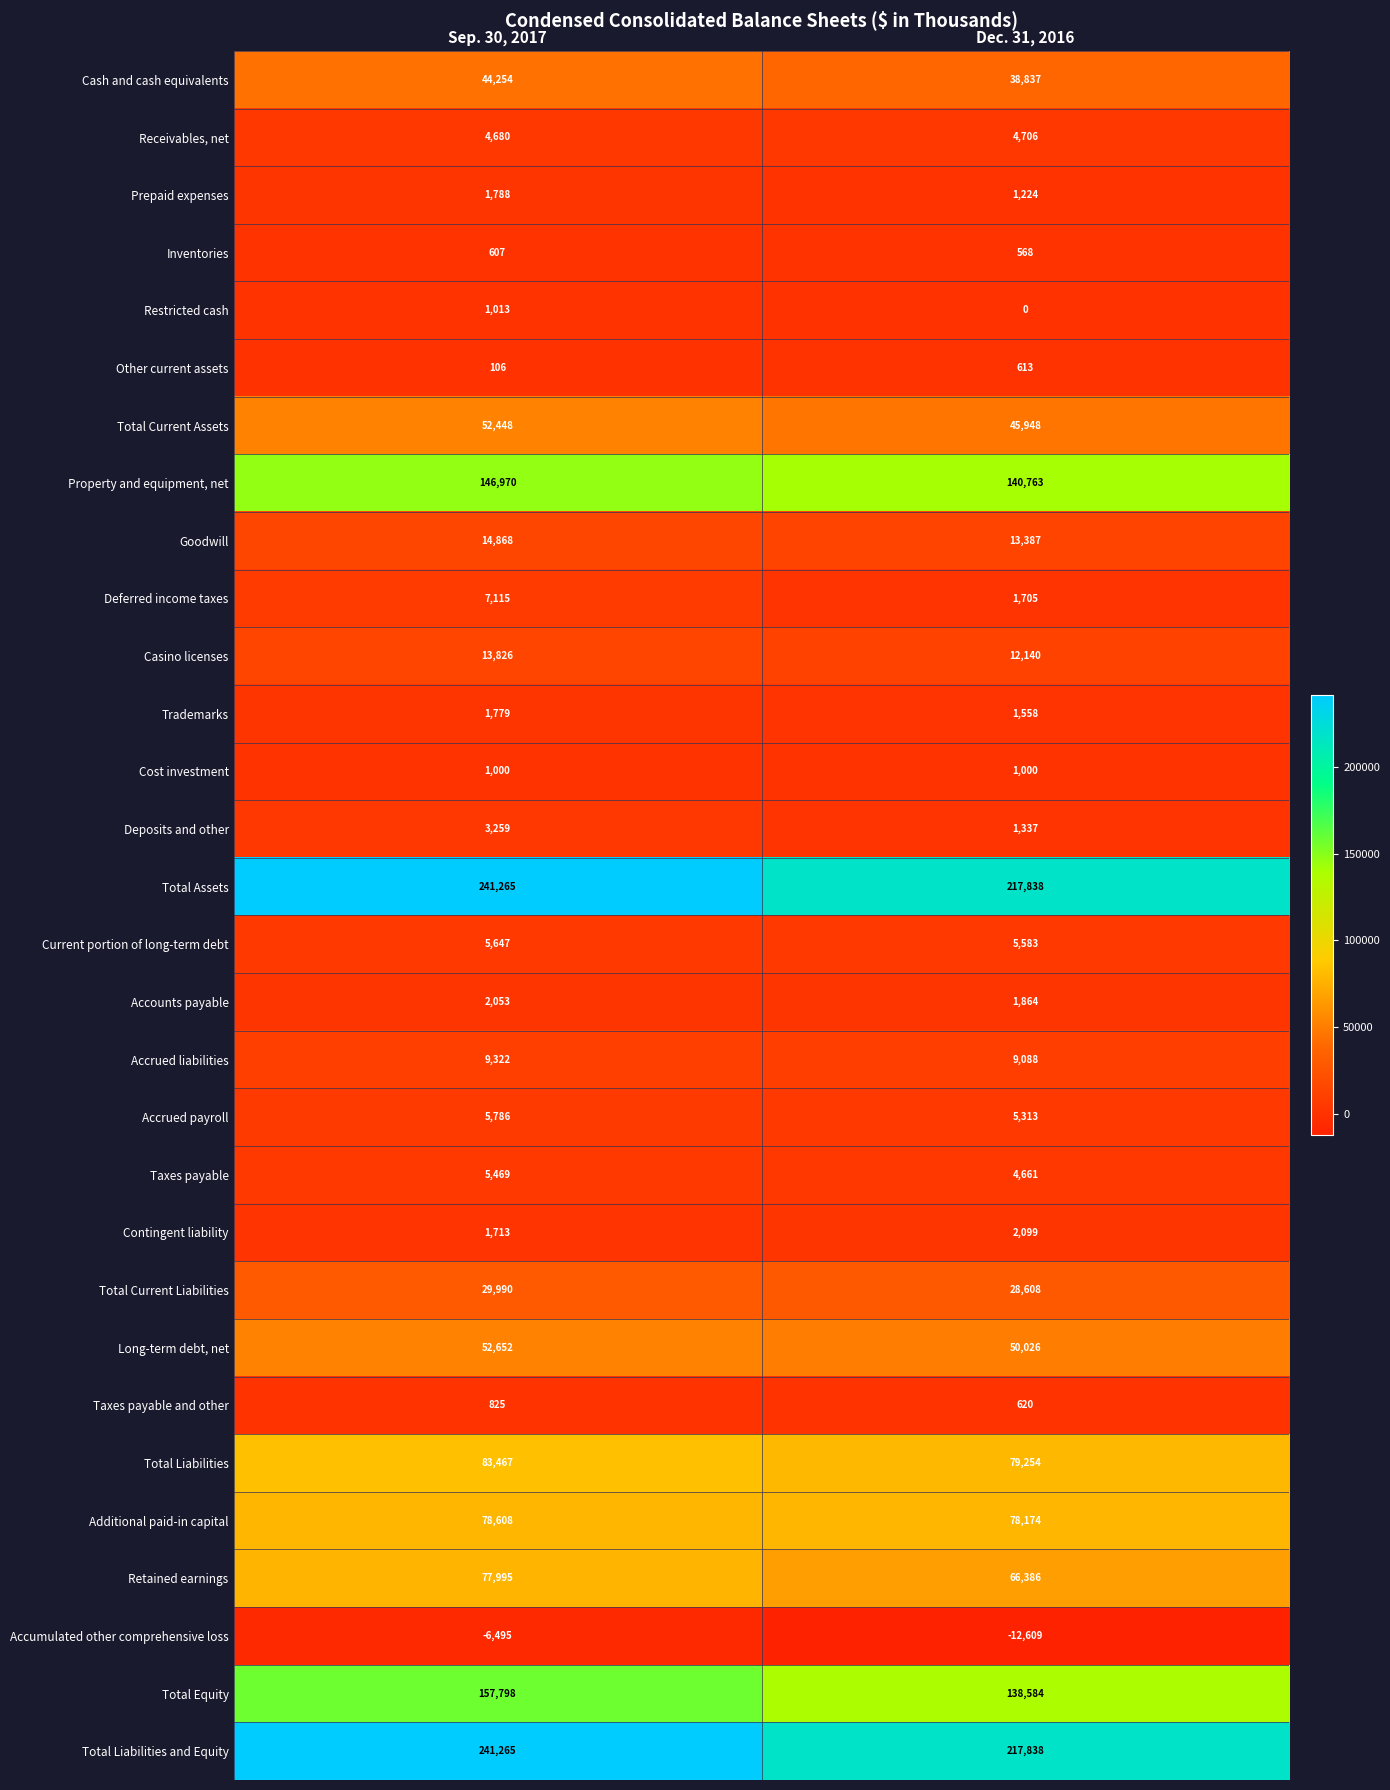

What is the spread (max minus min) of values at Sep. 30, 2017?

247760